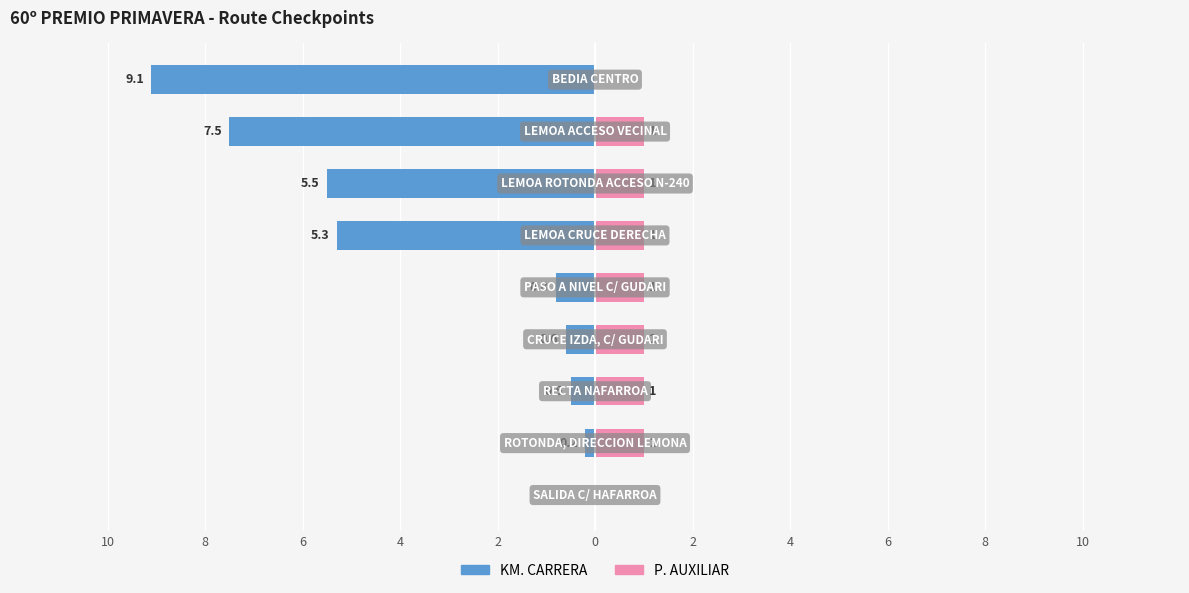

How many data points does each series have?

9